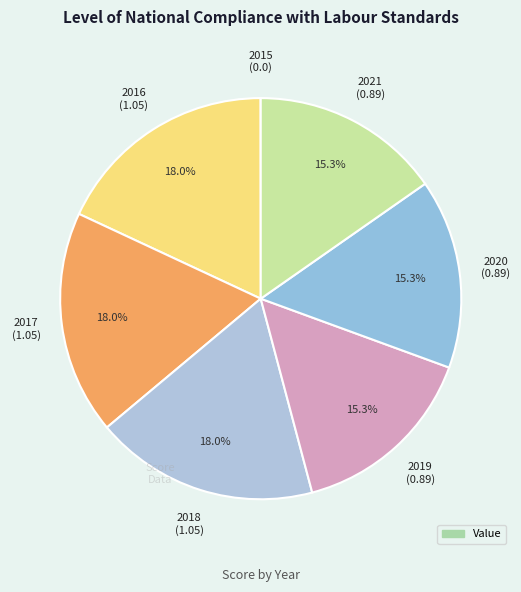

What is the smallest slice in the pie chart?

2015